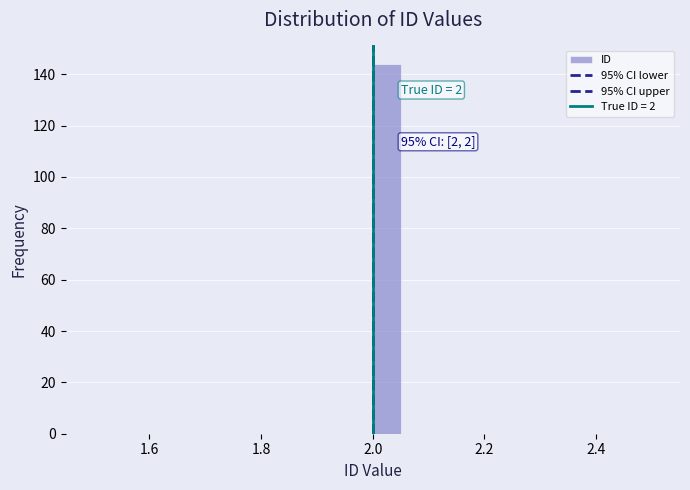

Around what value on the x-axis is the tallest bar? Give the approximate position of its centre, as read against the axis.

2.02